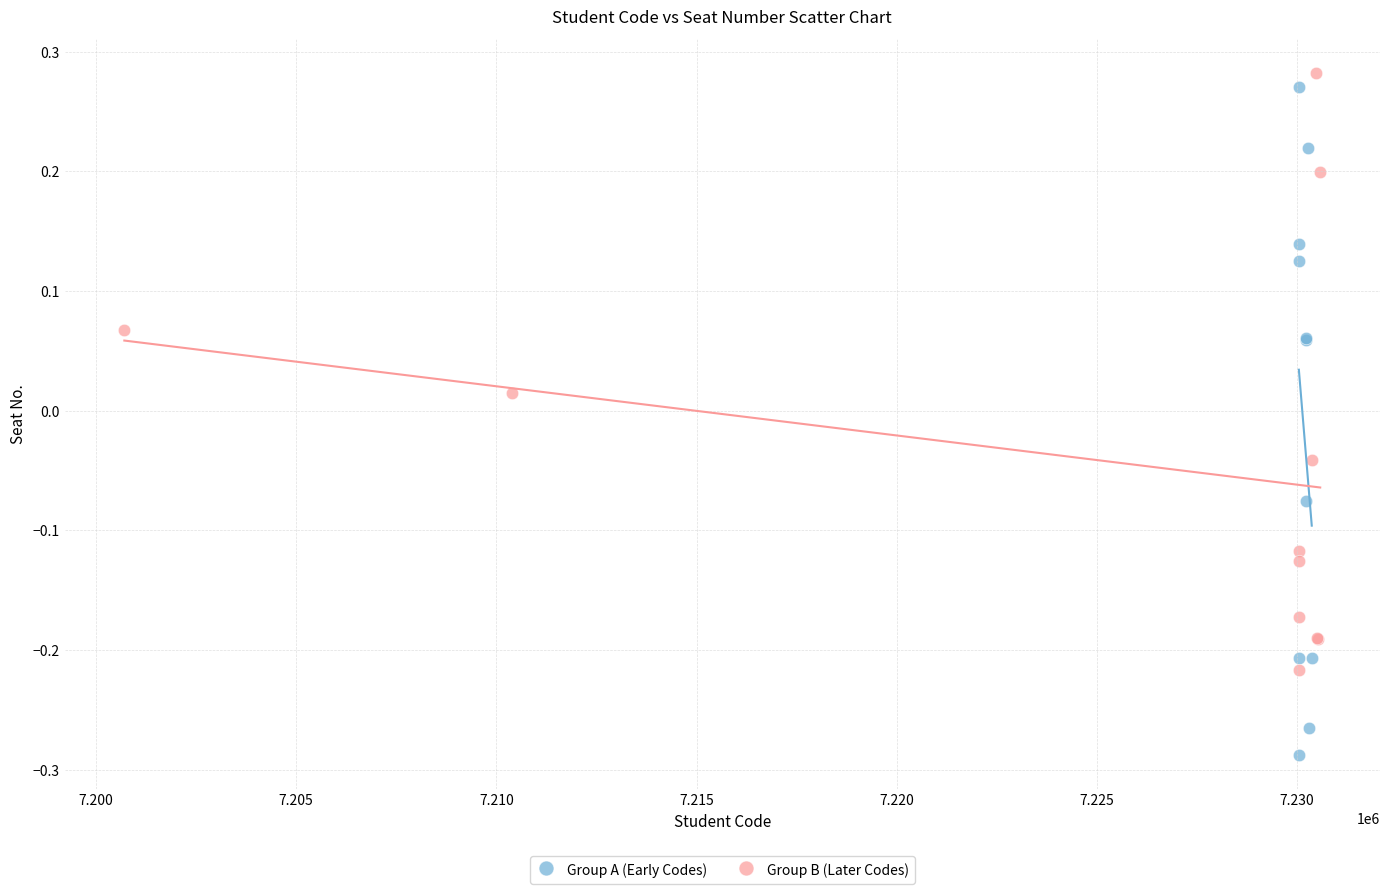

Which series reaches the minimum Y coordinate?

Group A (Early Codes)